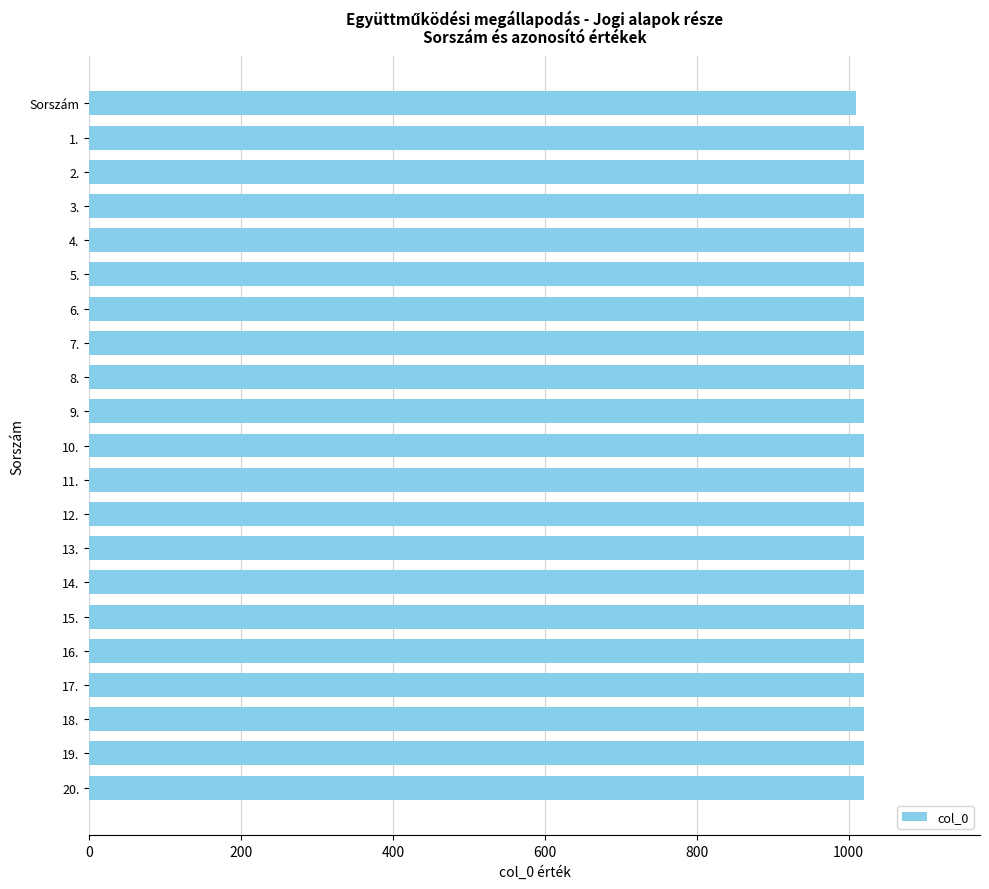

Reading top to bottom, transcribe all the data shown in this chart.

1010	1020	1020	1020	1020	1020	1020	1020	1020	1020	1020	1020	1020	1020	1020	1020	1020	1020	1020	1020	1020